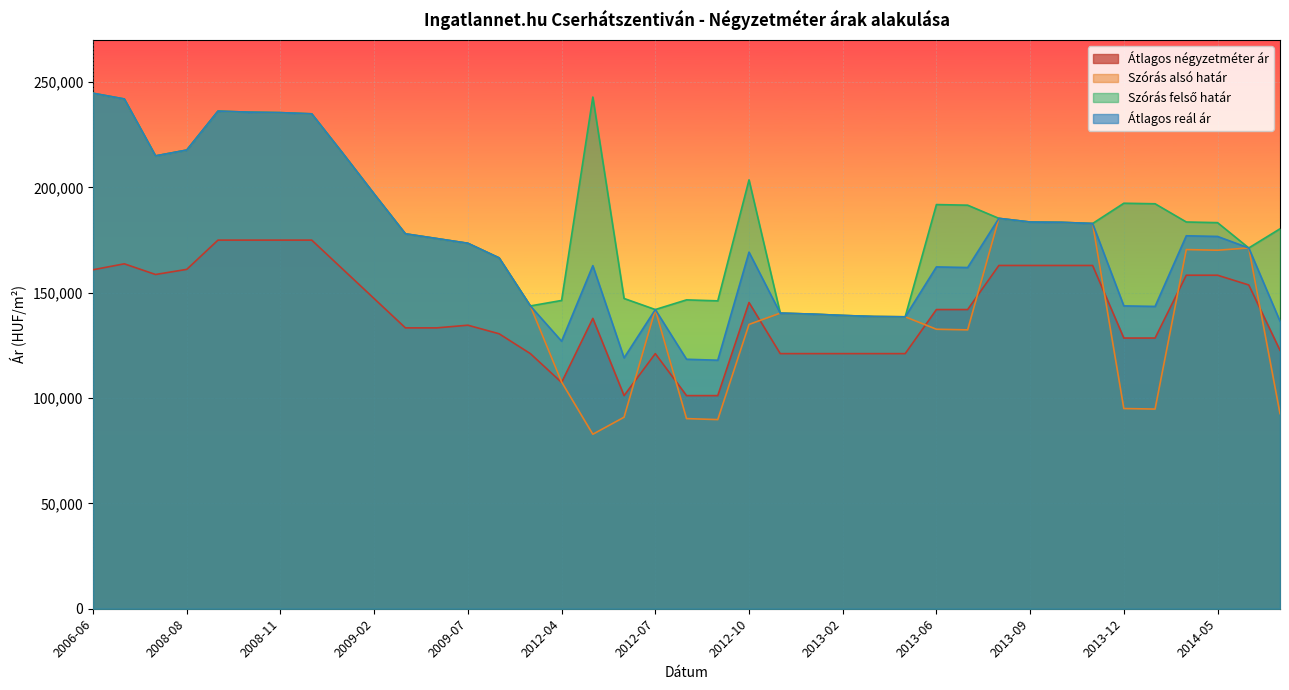

What is the label of the 38th point from the left?

2014-06